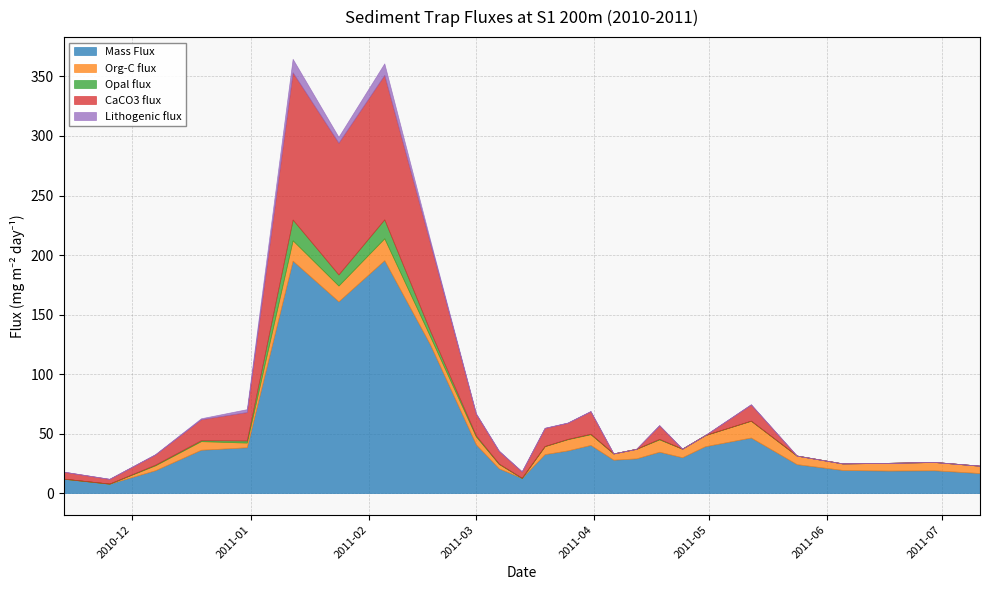

What position from the right is 2011-02-17?

18